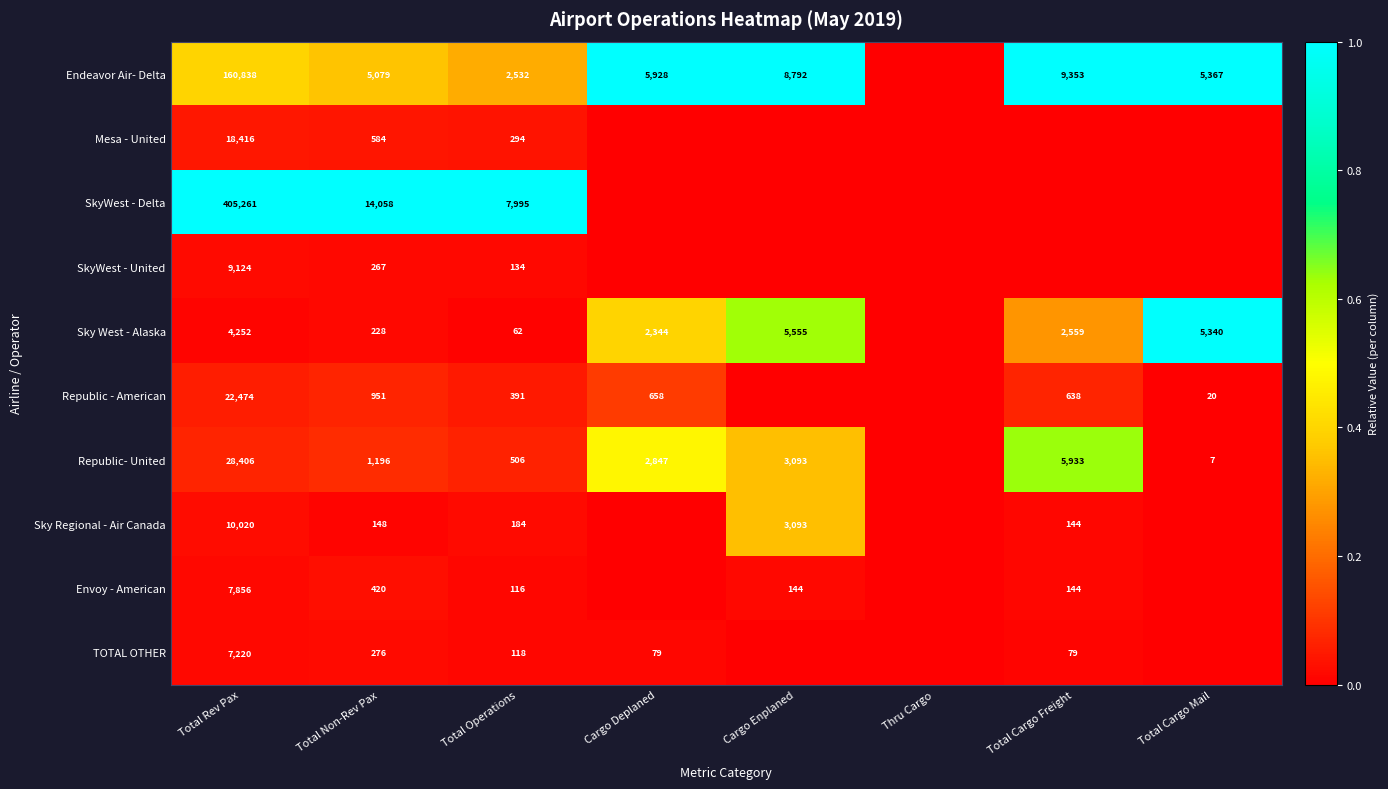

Between Total Non-Rev Pax and Total Operations, which series saw the biggest shift?

SkyWest - Delta